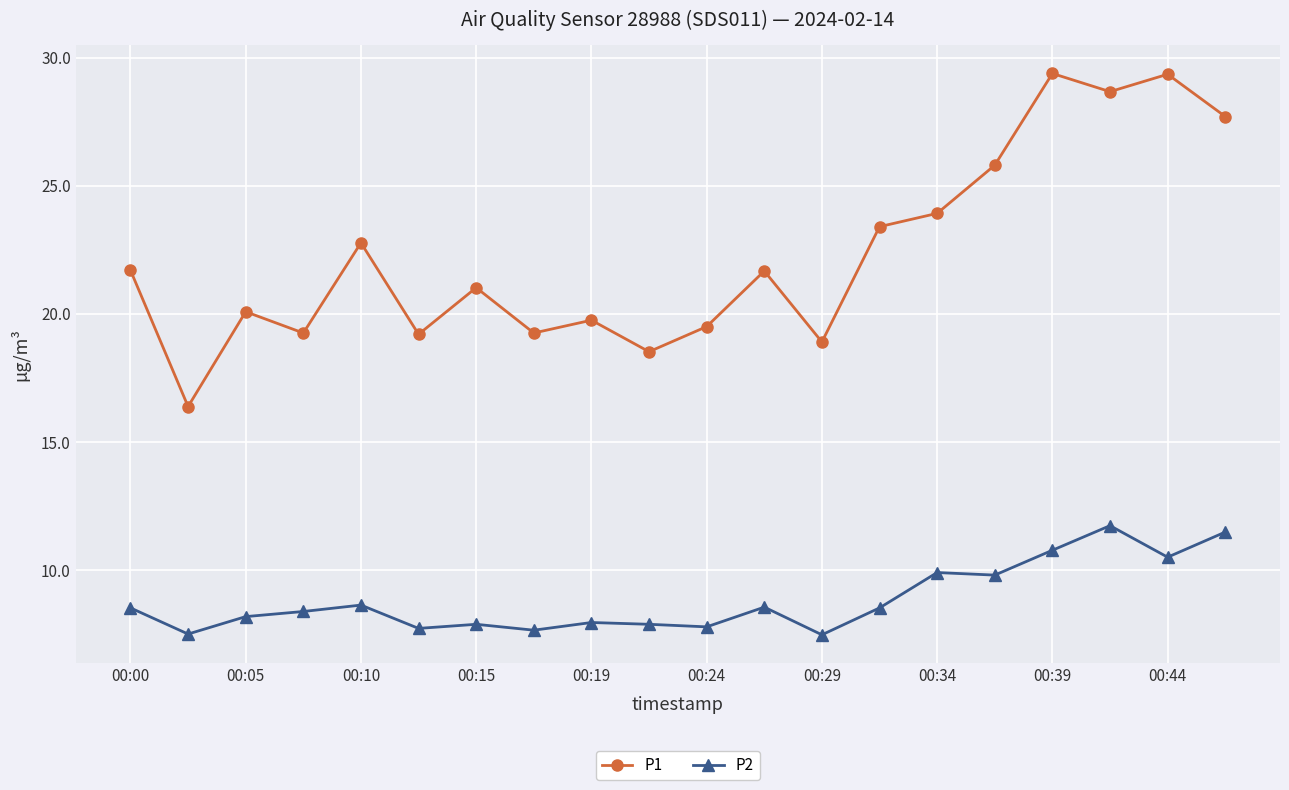

At how many categories does at least one series exceed 23?

7